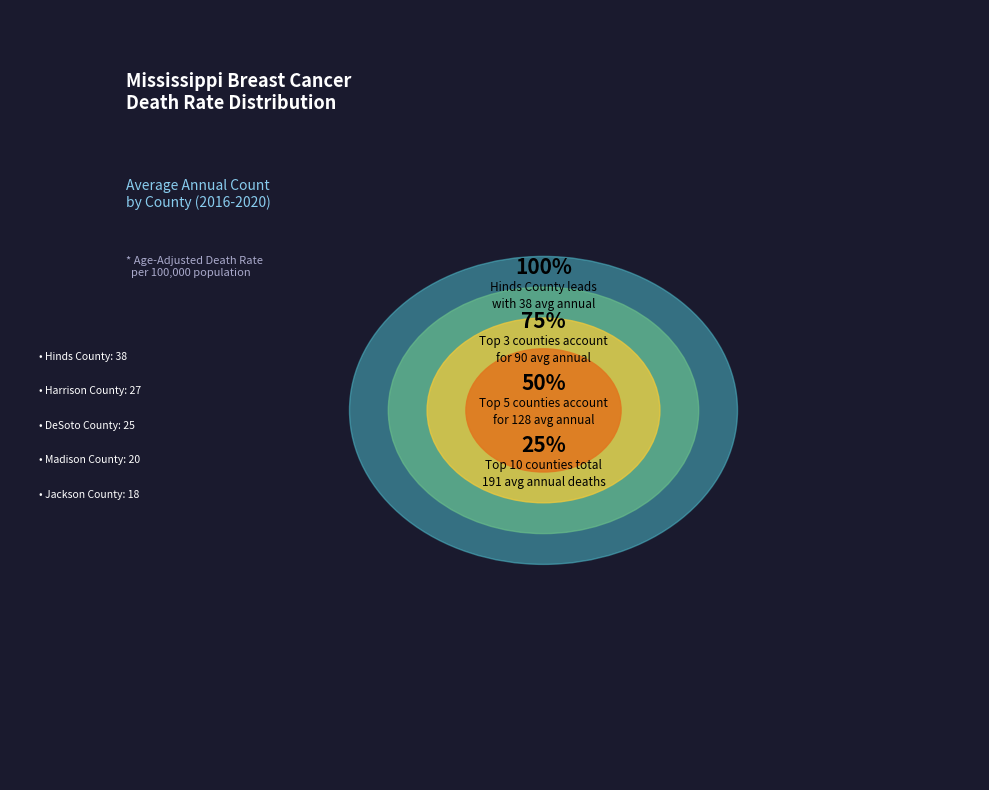

Is Harrison County the majority of the pie?

No